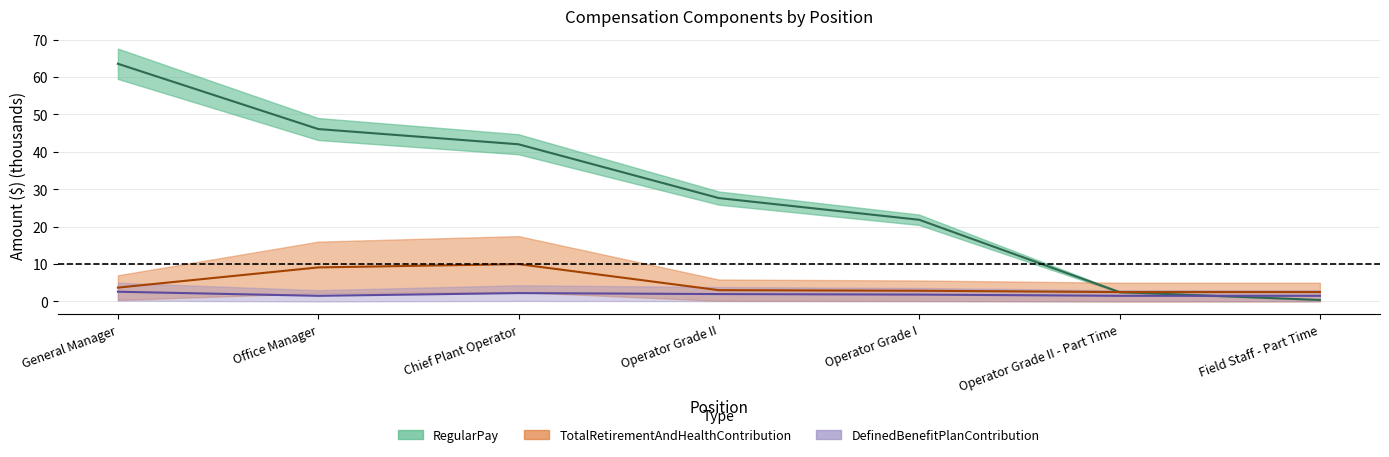

What is the total value across all series at Chief Plant Operator?

54.2